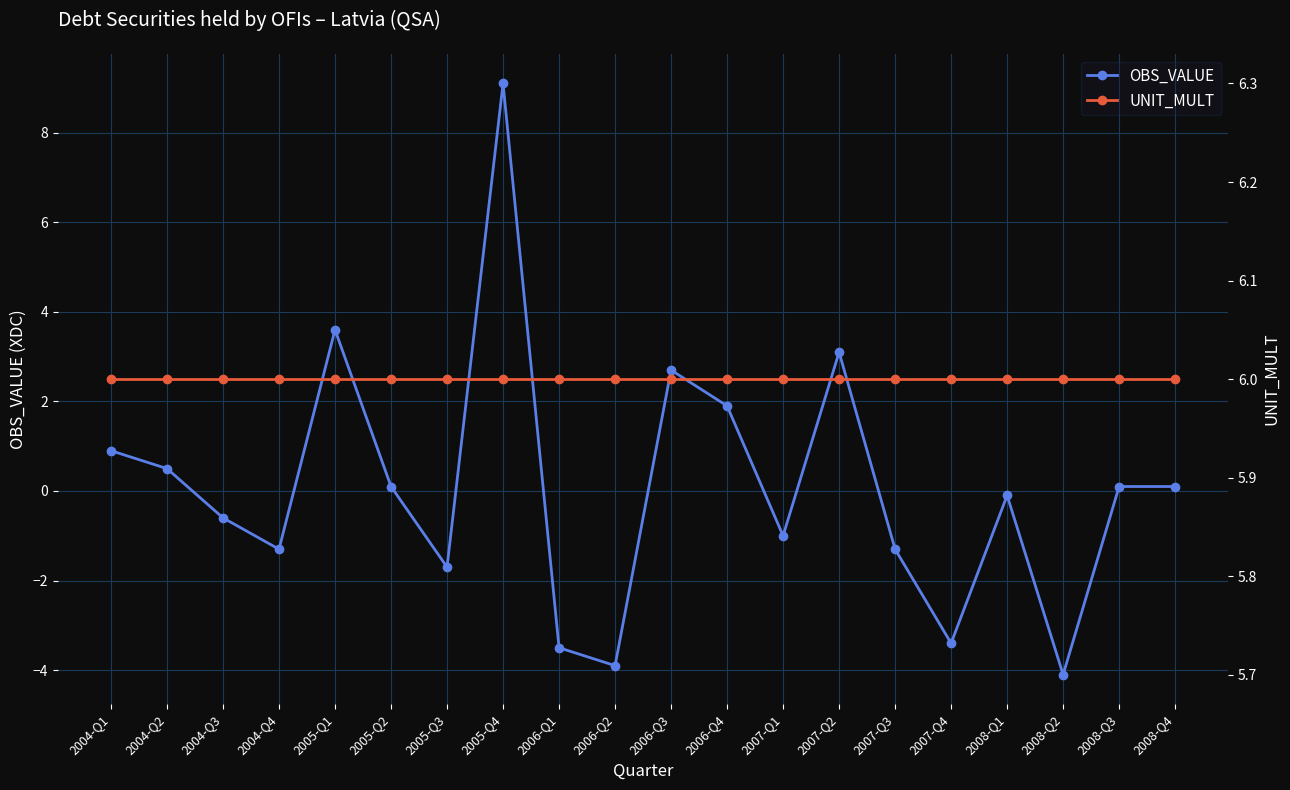

Between which two adjacent categories do OBS_VALUE and UNIT_MULT first intersect?

2005-Q3 and 2005-Q4